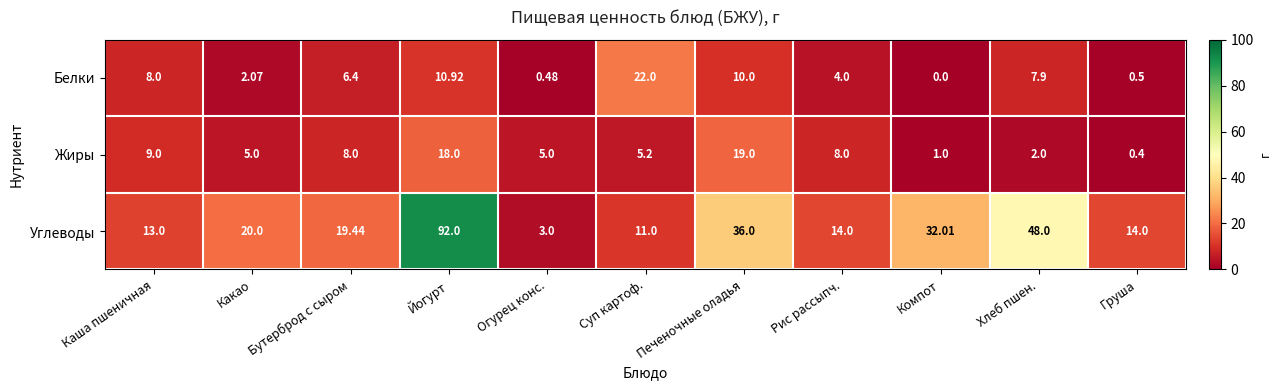

At Йогурт, list the series in order from smallest to largest.

Белки, Жиры, Углеводы